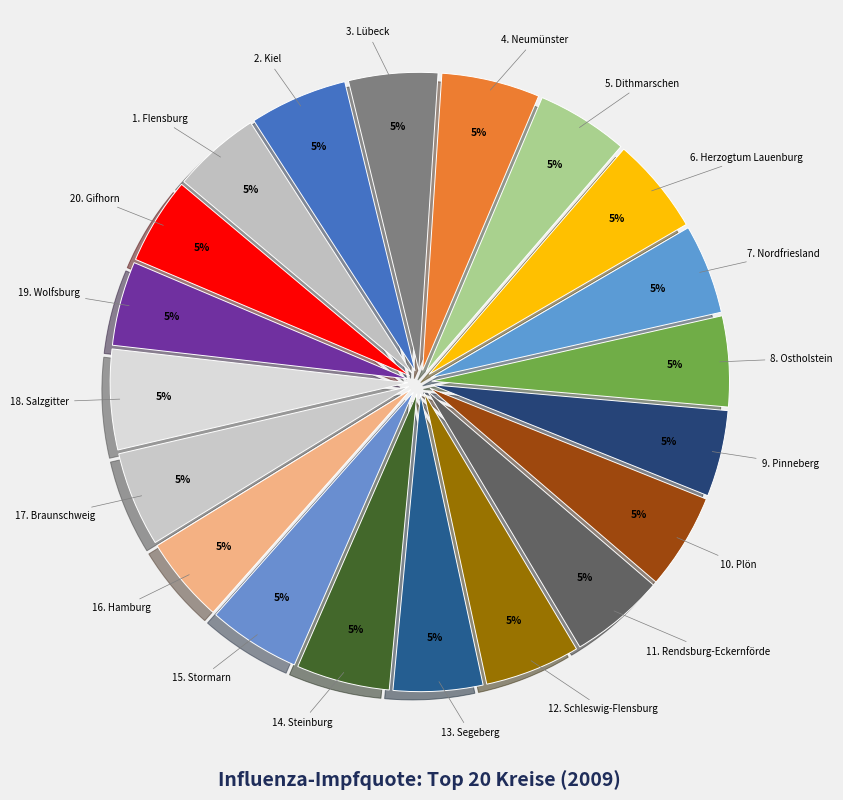

How many segments does this pie chart have?

20